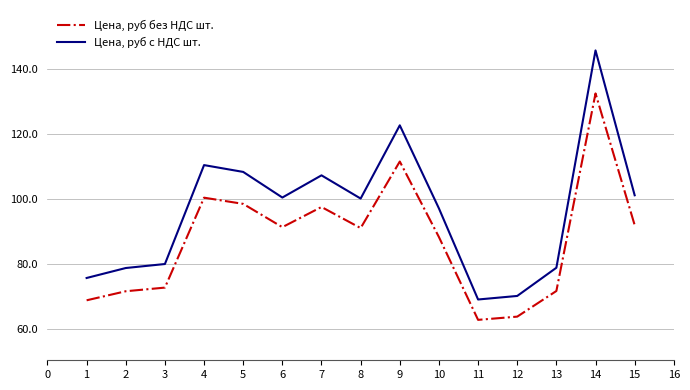

How many lines are shown in the chart?

2